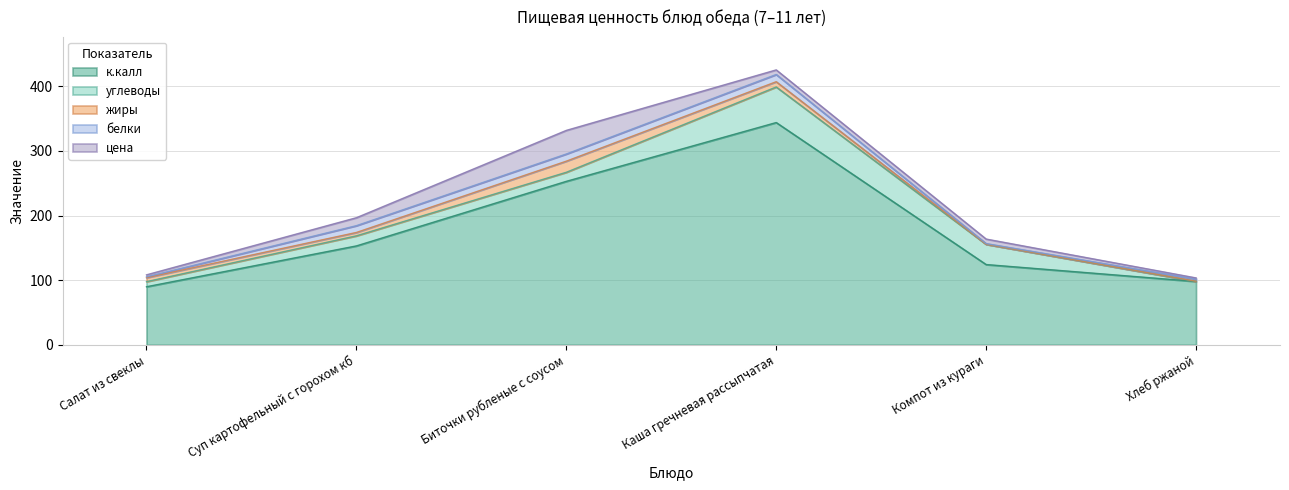

True or false: к.калл has a value of 369.6 at Биточки рубленые с соусом.

False